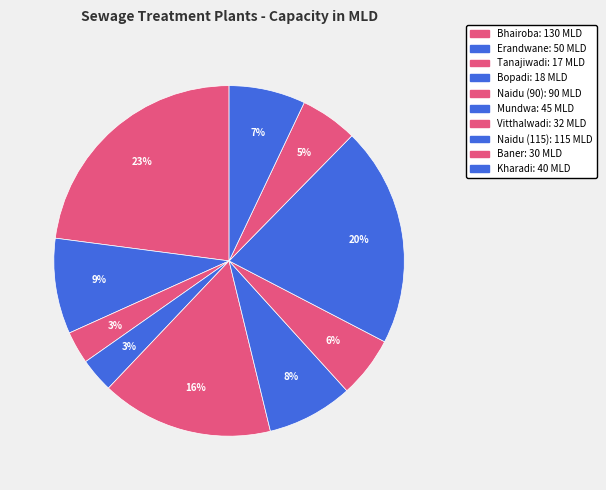

To the nearest percent, what percentage of the pie is Bhairoba?

23%